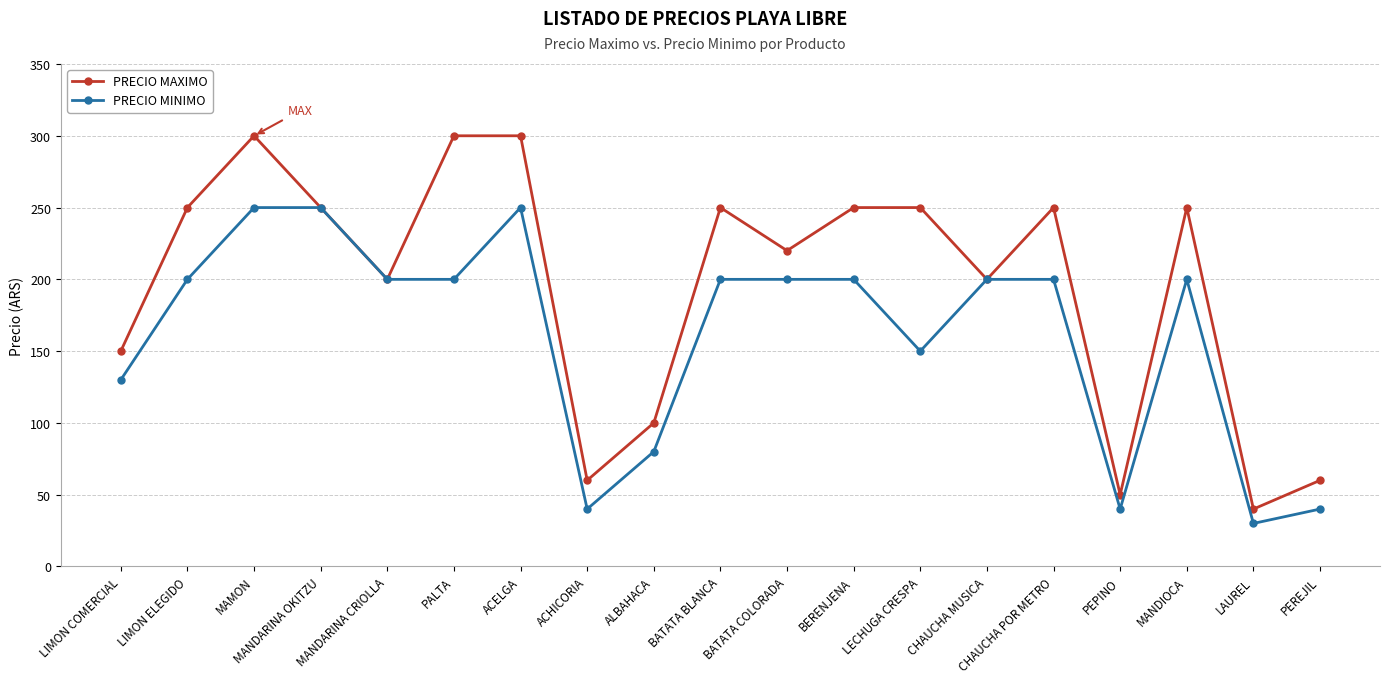

True or false: PRECIO MINIMO has more than 1 interior local peaks.

True